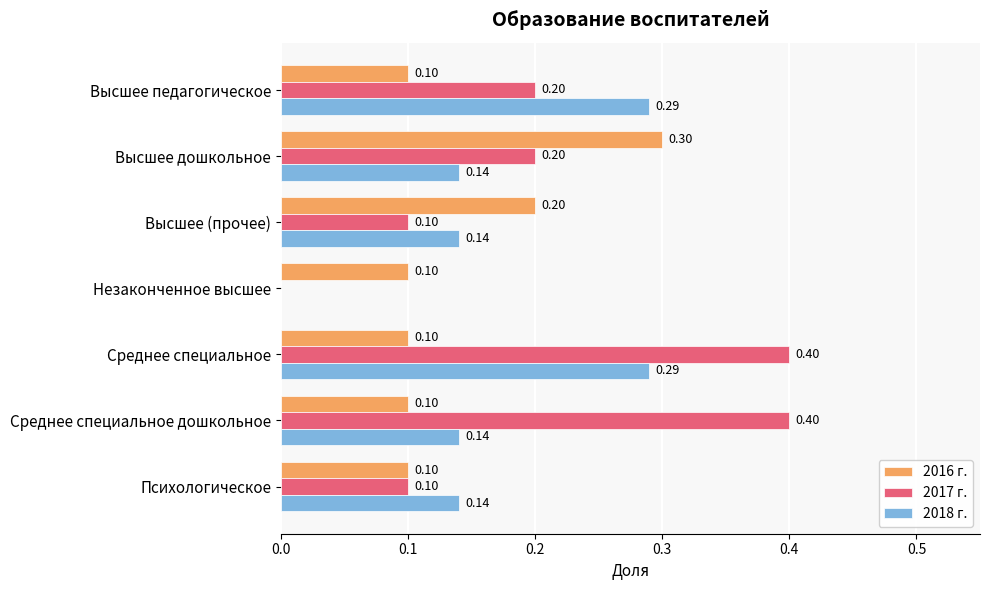

What is the maximum value for 2018 г.?

0.3